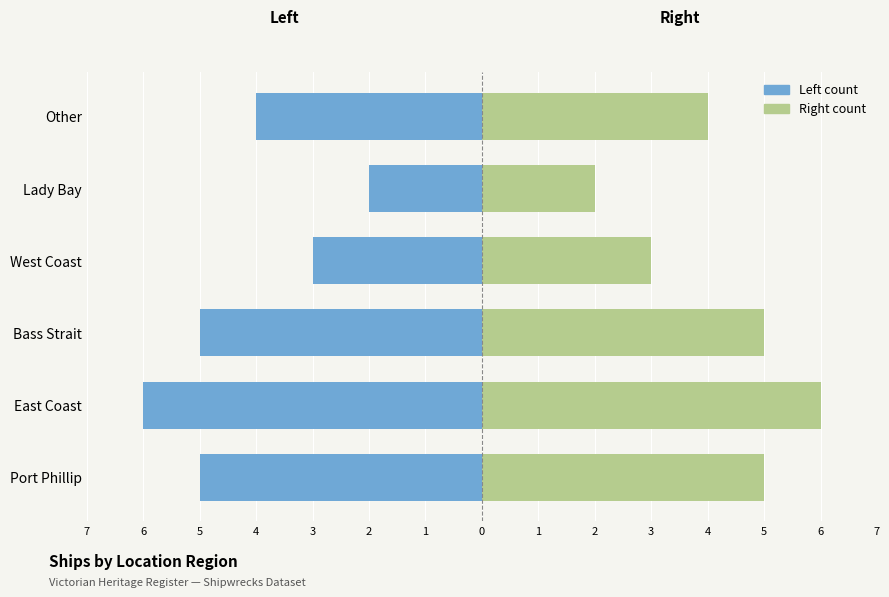

Which series has the widest spread of values?

Left count